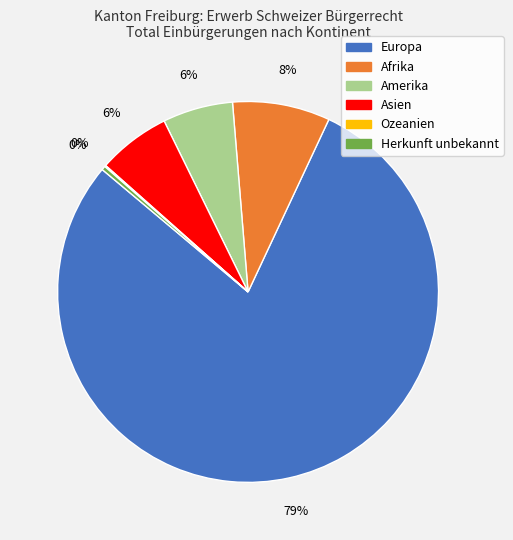

To the nearest percent, what percentage of the pie is Amerika?

6%